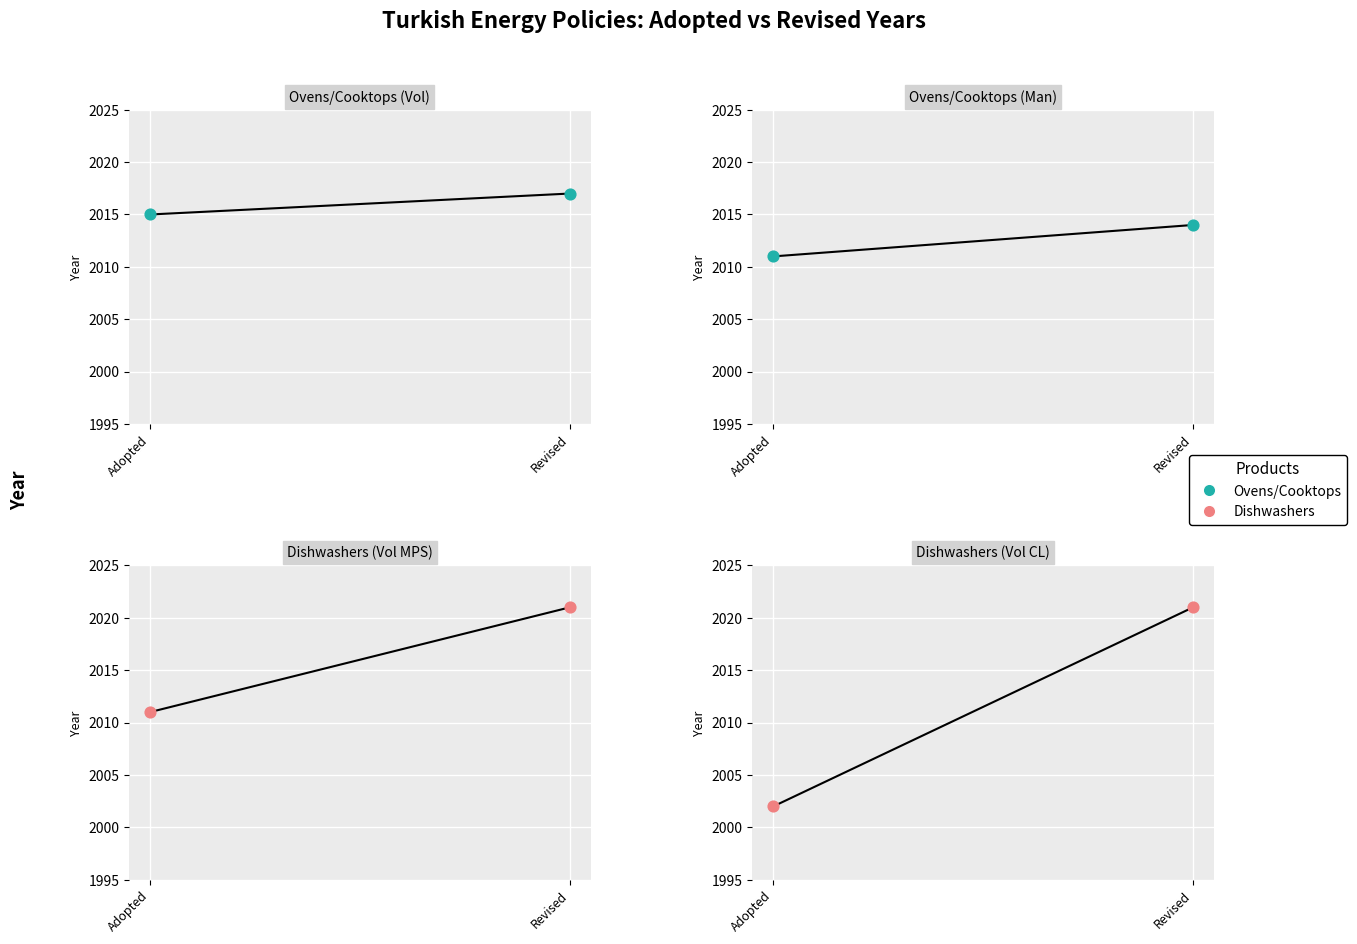

What is the total value across all series at Adopted?

8039